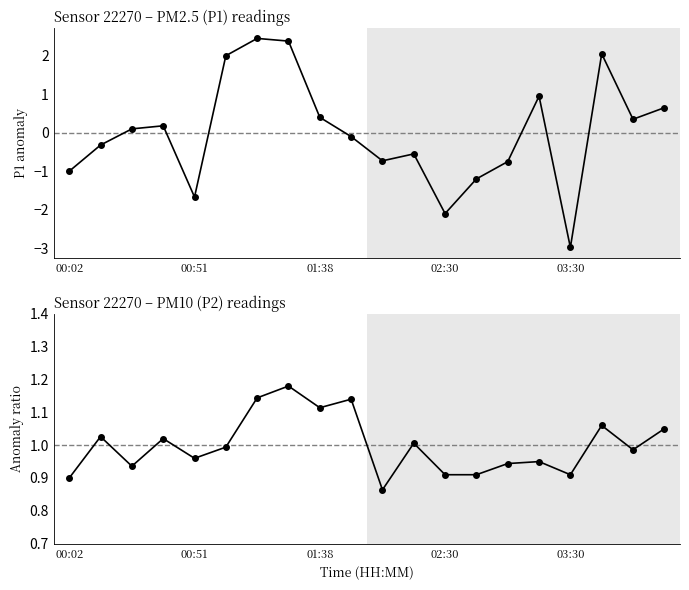

What is the difference between the maximum and second lowest values in the P2 series?

0.3